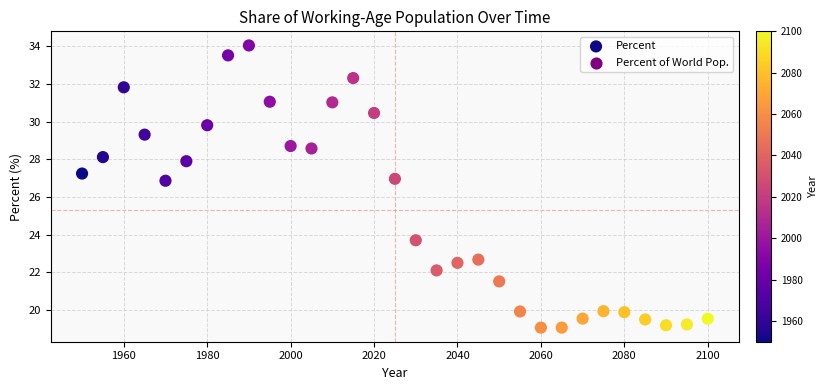

What is the range of X values (max minus min)?

150.0